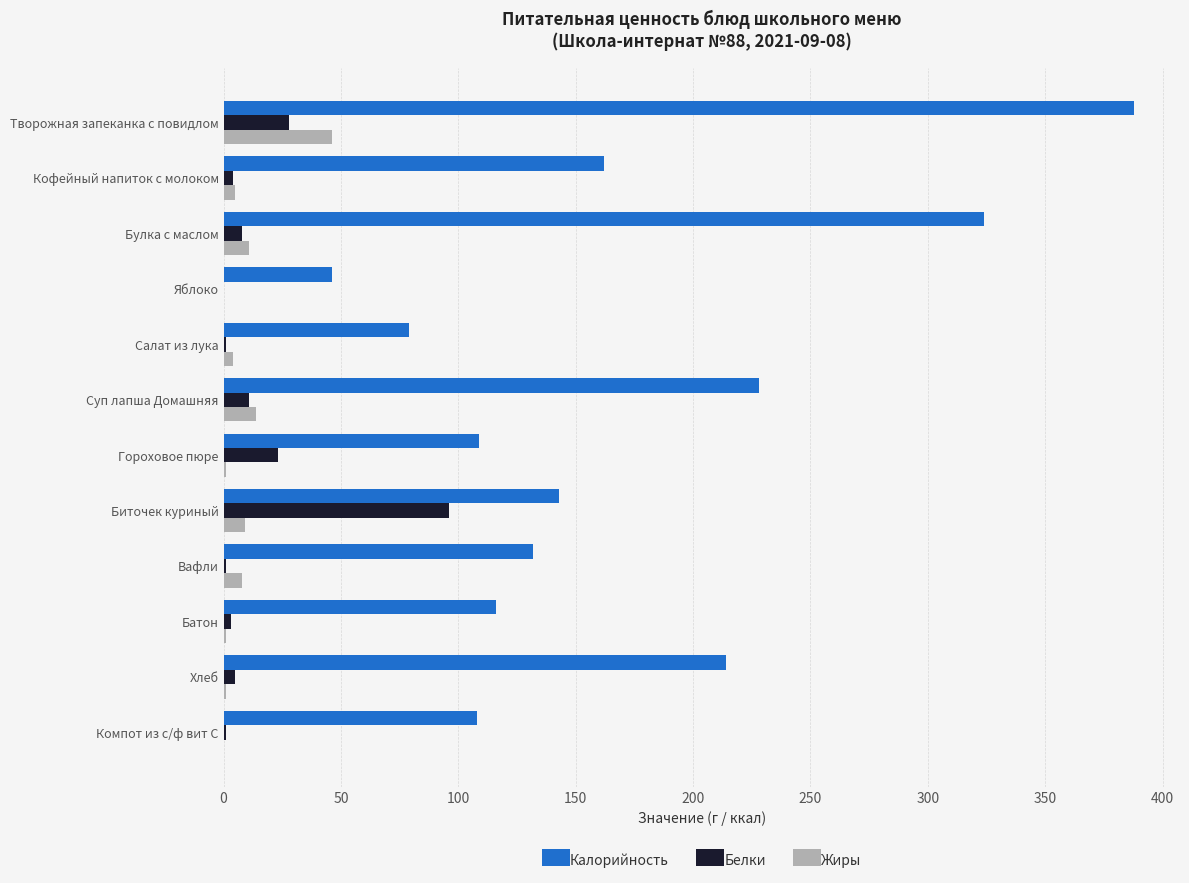

What is the maximum value for Жиры?

46